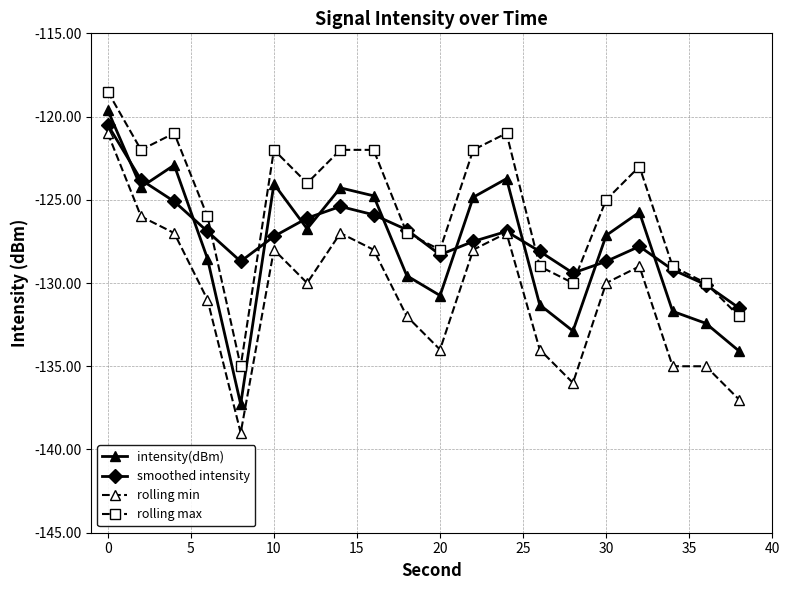

What is the value of the rolling min point at the 3rd from the left?

-127.0